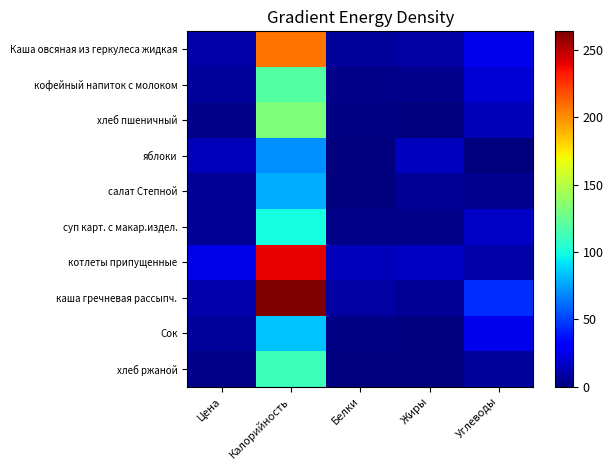

Which series has the largest total across all categories?

каша гречневая рассыпч.